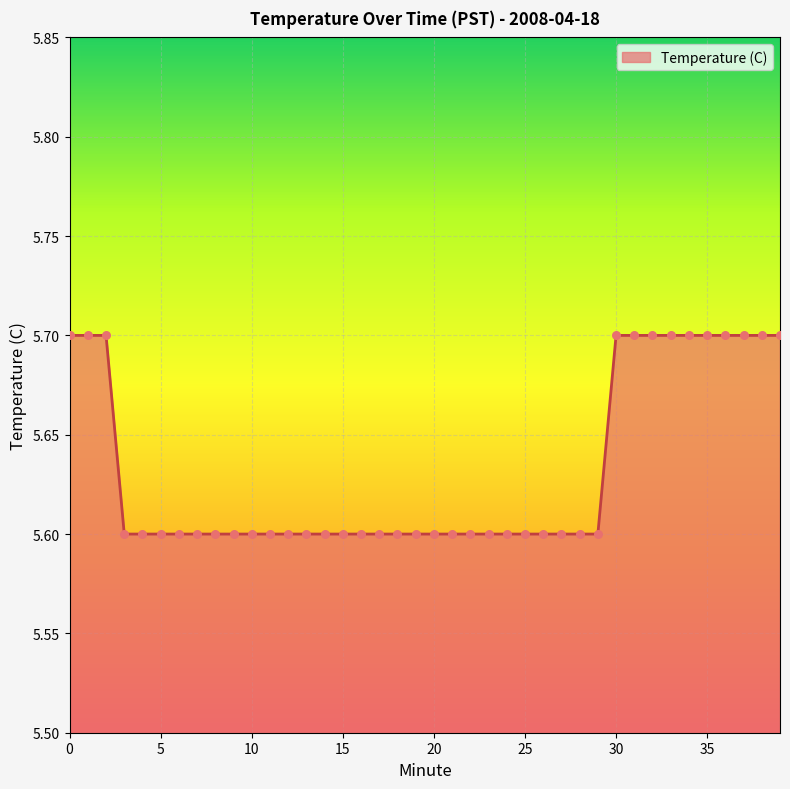

What is the minimum value shown in the chart?

5.6